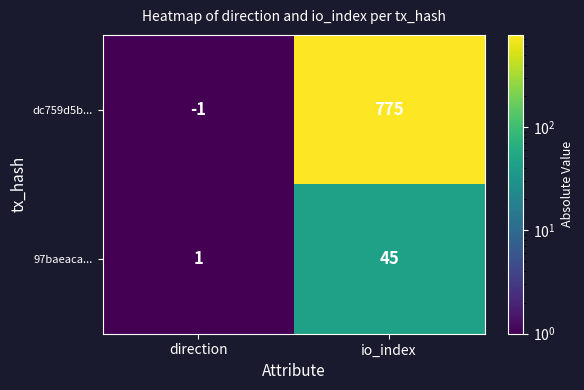

What is the difference between the maximum and minimum values in the 97baeaca... series?

44